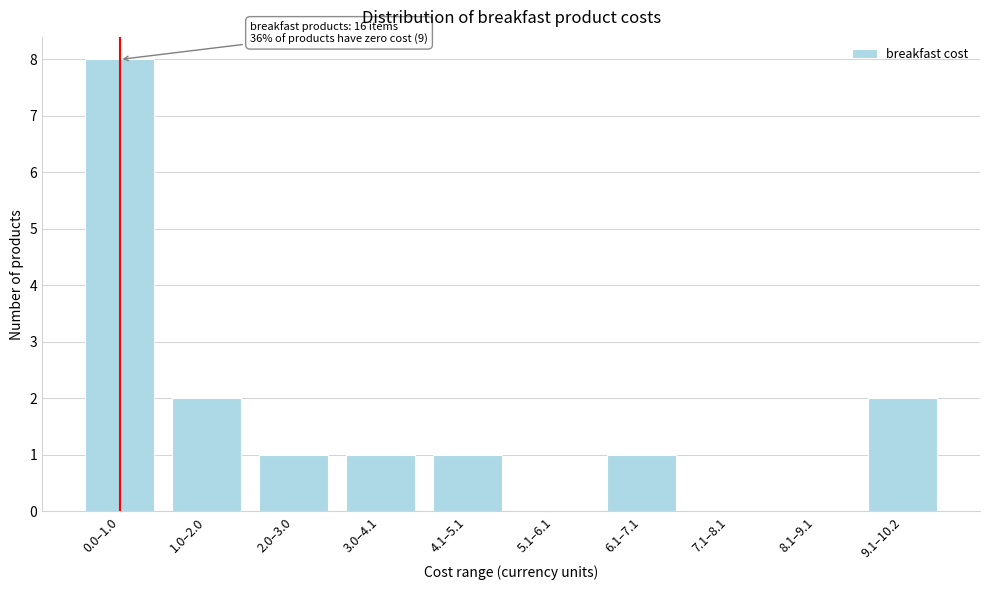

Reading left to right, list all the values displayed in this chart.

0.0–1.0=8	1.0–2.0=2	2.0–3.0=1	3.0–4.1=1	4.1–5.1=1	5.1–6.1=0	6.1–7.1=1	7.1–8.1=0	8.1–9.1=0	9.1–10.2=2